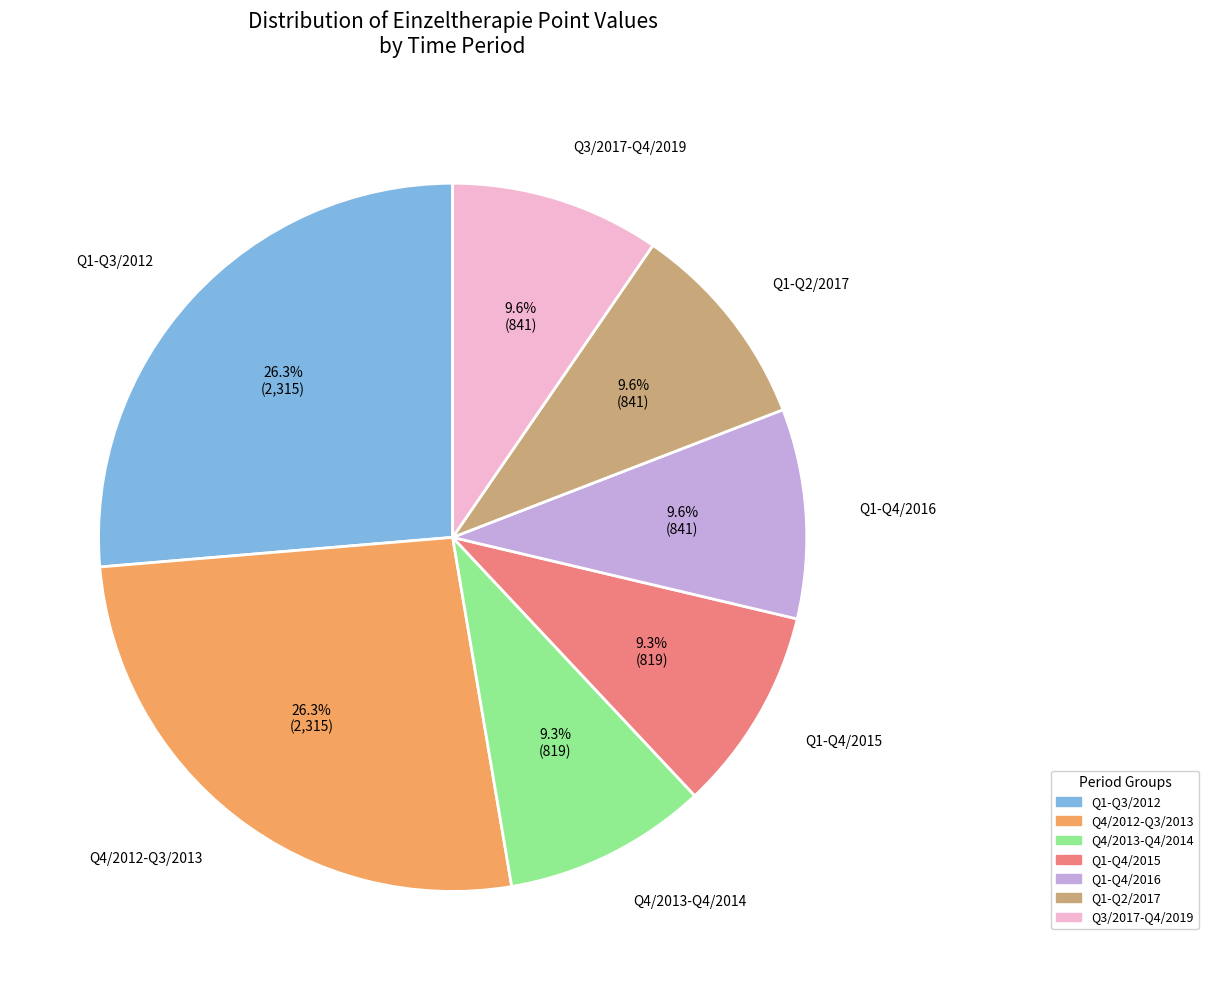

Between Q1-Q3/2012 and Q1-Q2/2017, which is larger?

Q1-Q3/2012